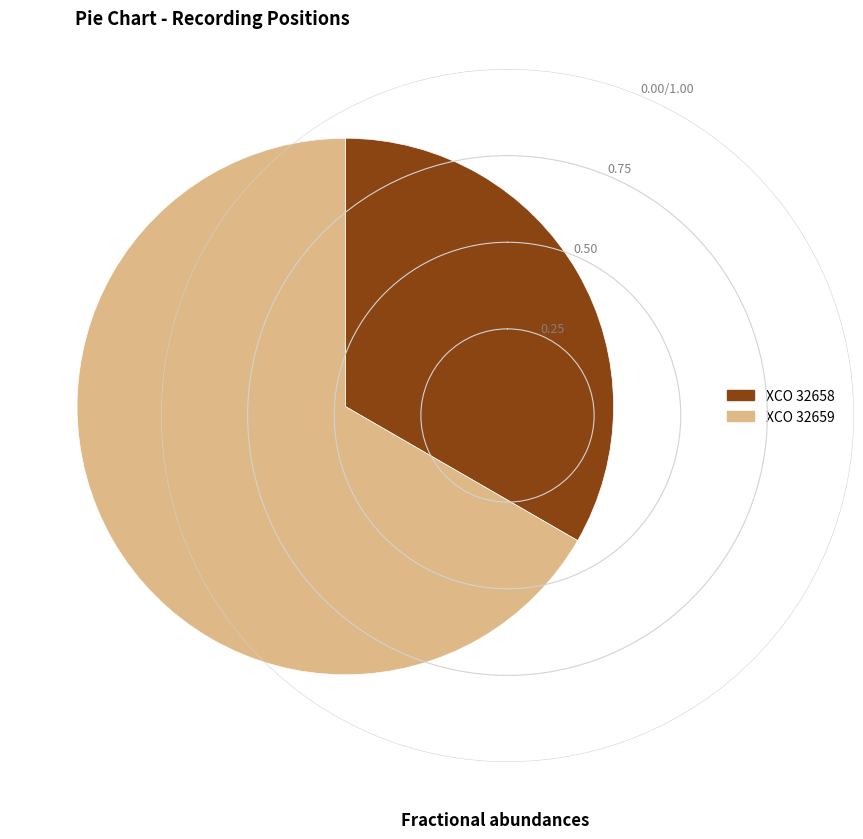

What is the ratio of the value at XCO 32659 to the value at XCO 32658?

2.0